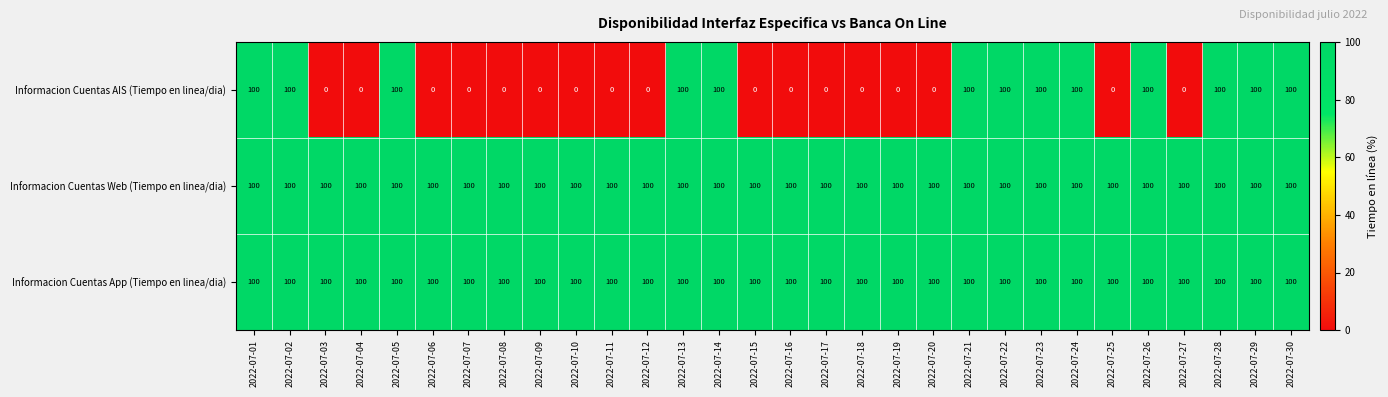

At how many categories does at least one series exceed 74?

30